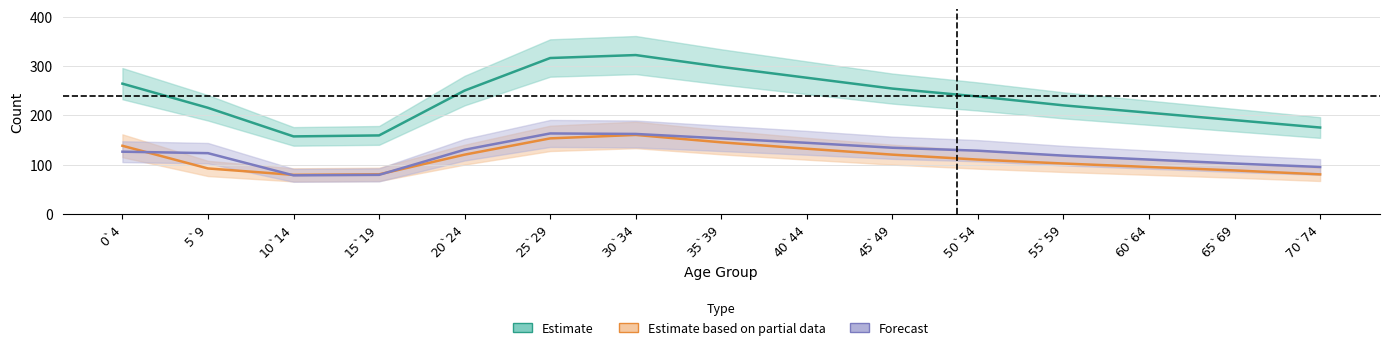

How many data points in Estimate are above 238?

7